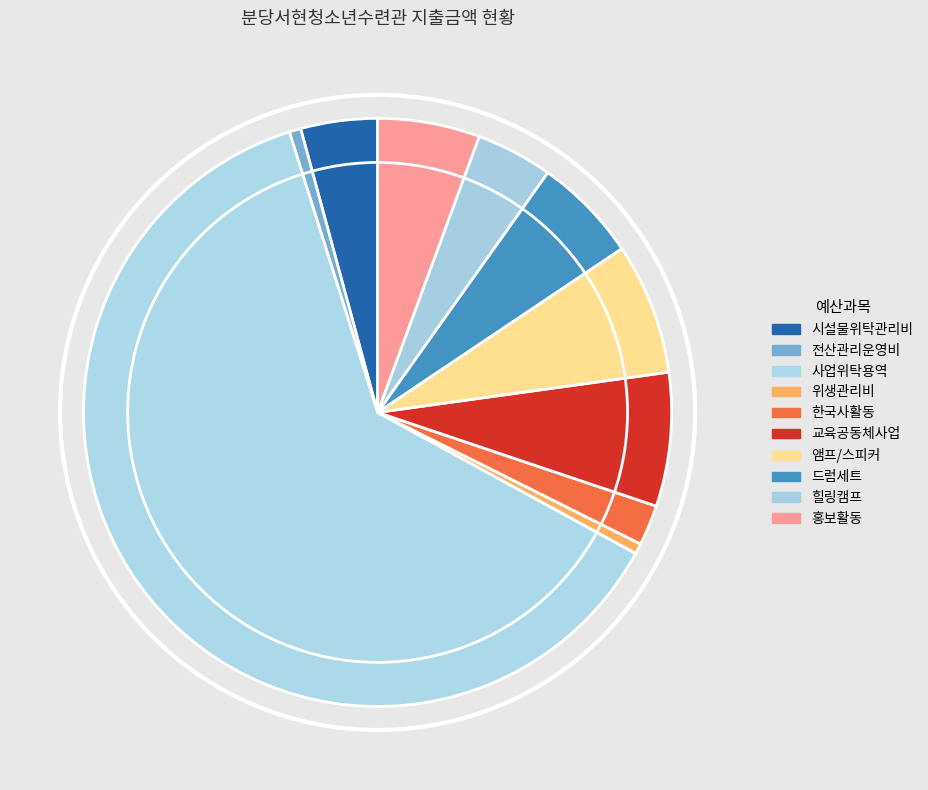

Rank the categories by value from lowest to highest.

위생관리비, 전산관리운영비, 한국사활동, 힐링캠프, 시설물위탁관리비, 홍보활동, 드럼세트, 앰프/스피커, 교육공동체사업, 사업위탁용역